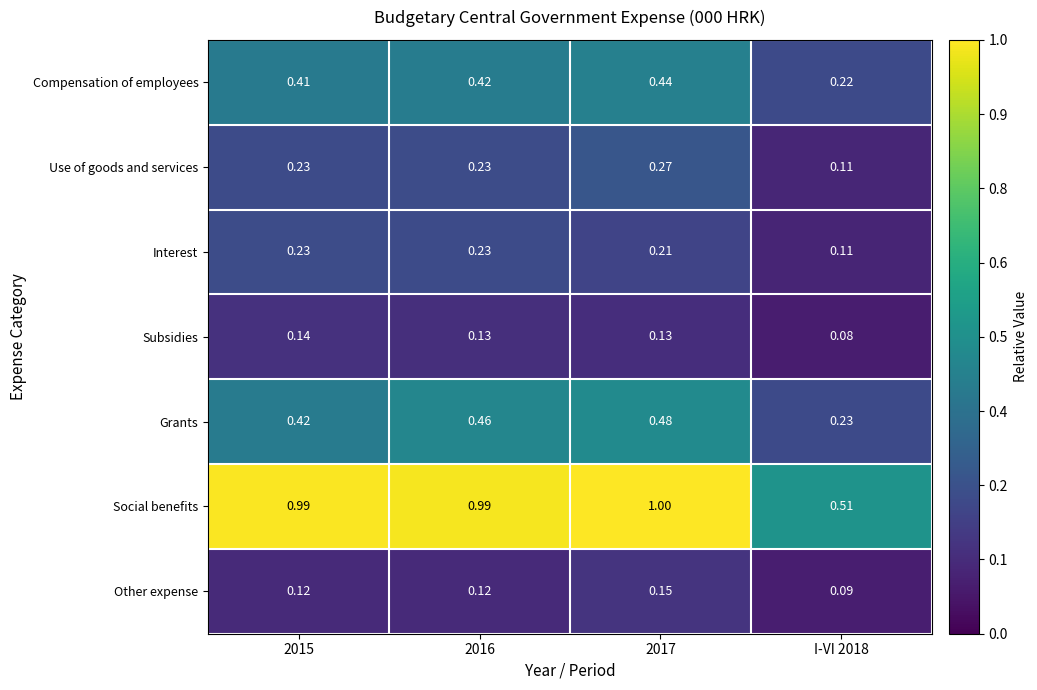

Which label corresponds to the smallest value in the chart?

I-VI 2018